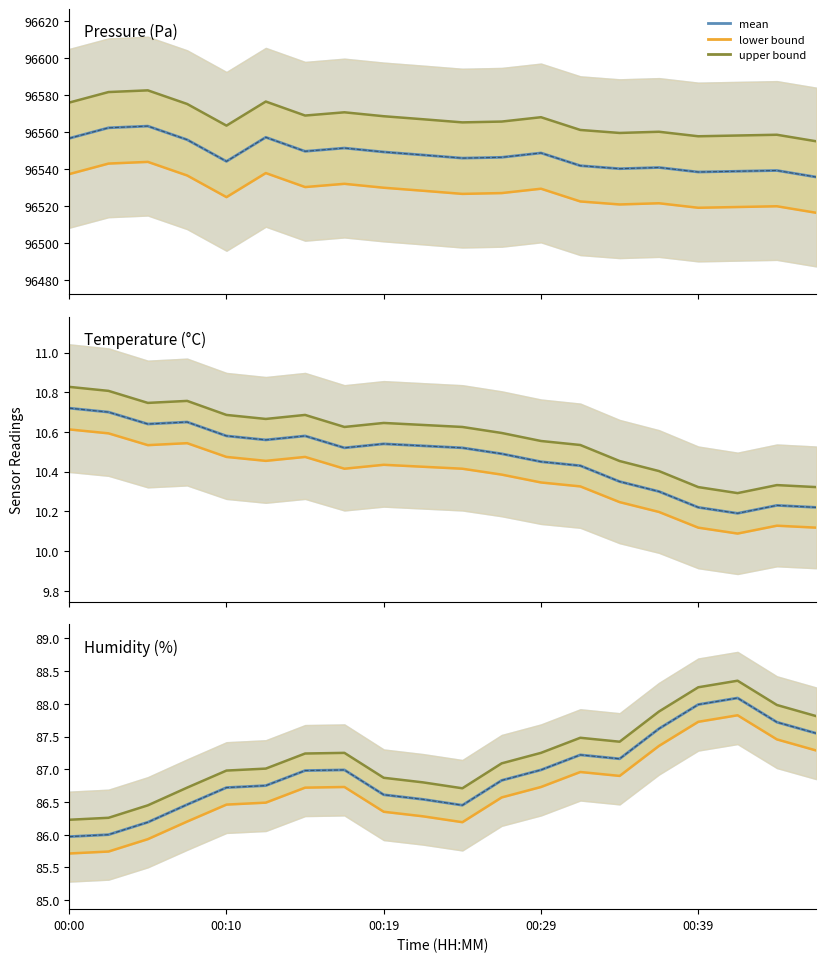

The mean series shows 114.7 at 00:00. True or false?

False